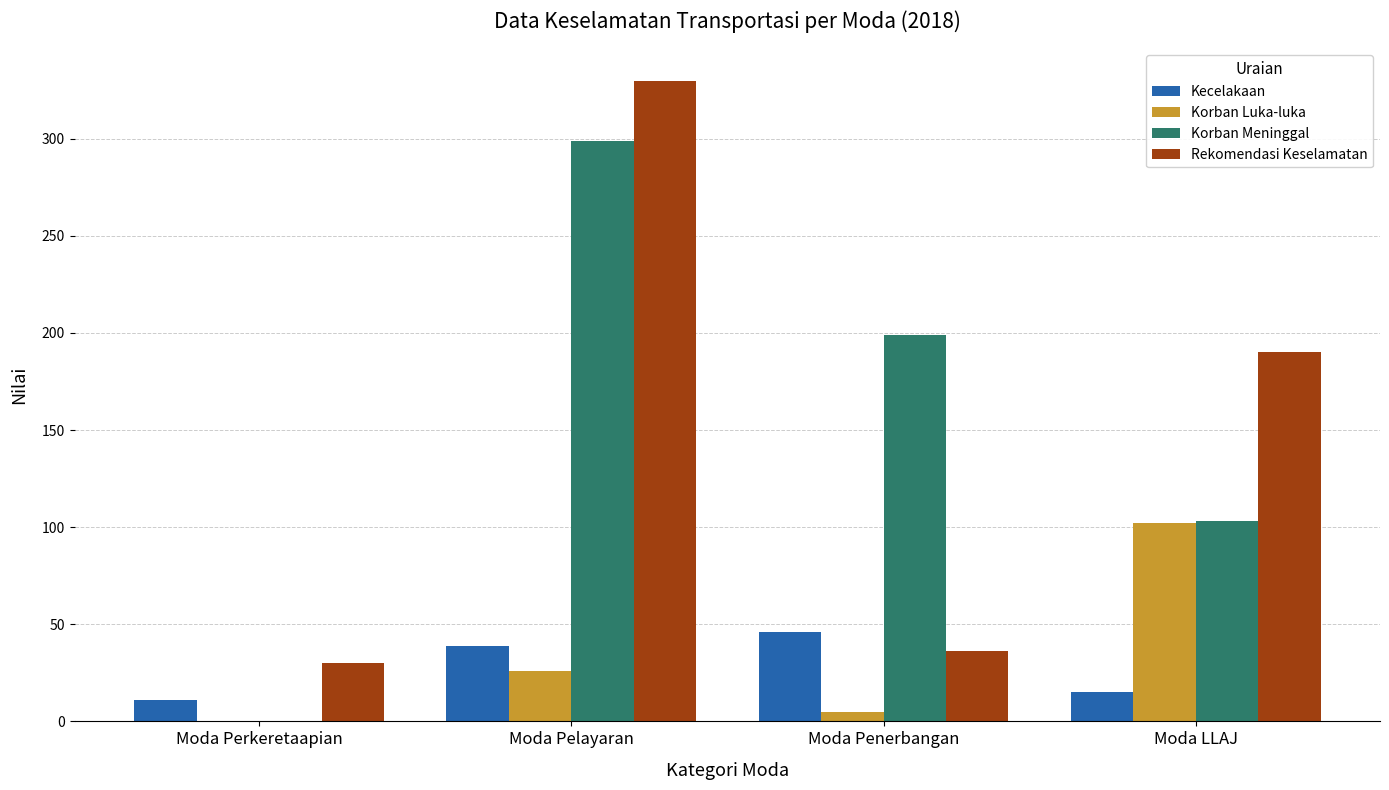

How many data points does each series have?

4